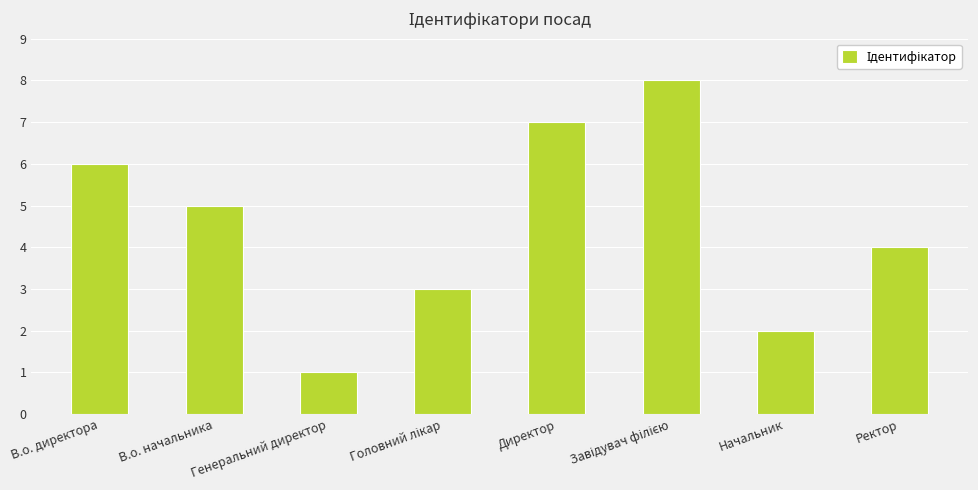

What is the difference between the second highest and second lowest values?

5